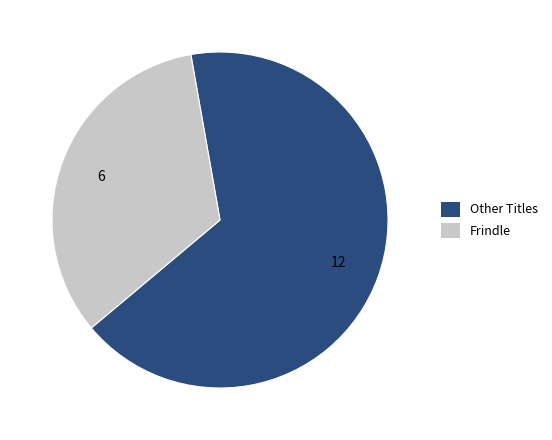

Does any single category account for the majority?

Yes